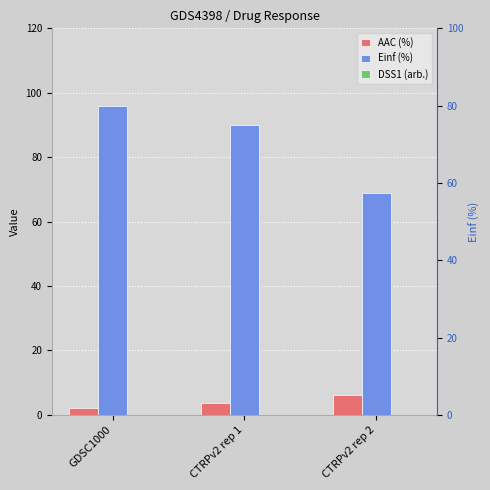

Reading right to left, extract all data points from this chart.

AAC (%): 6.1	3.7	2.1
Einf (%): 69.0	90.0	95.7
DSS1 (arb.): 0.0	0.0	0.0